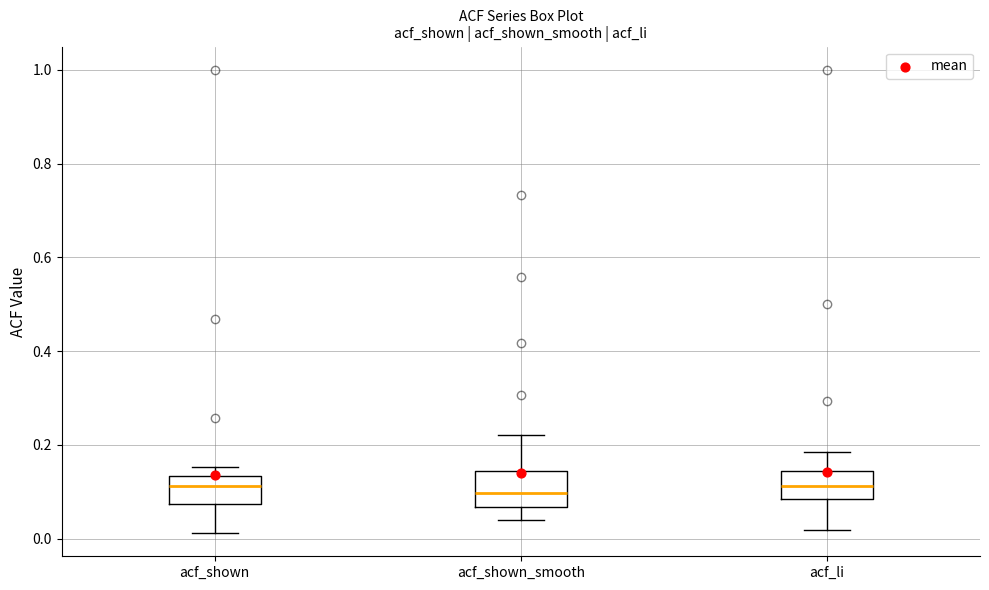

Where is the lower edge of the box for acf_shown_smooth on the y-axis? The values are not printed on the chart, so give them approximately, as read against the axis.

0.06